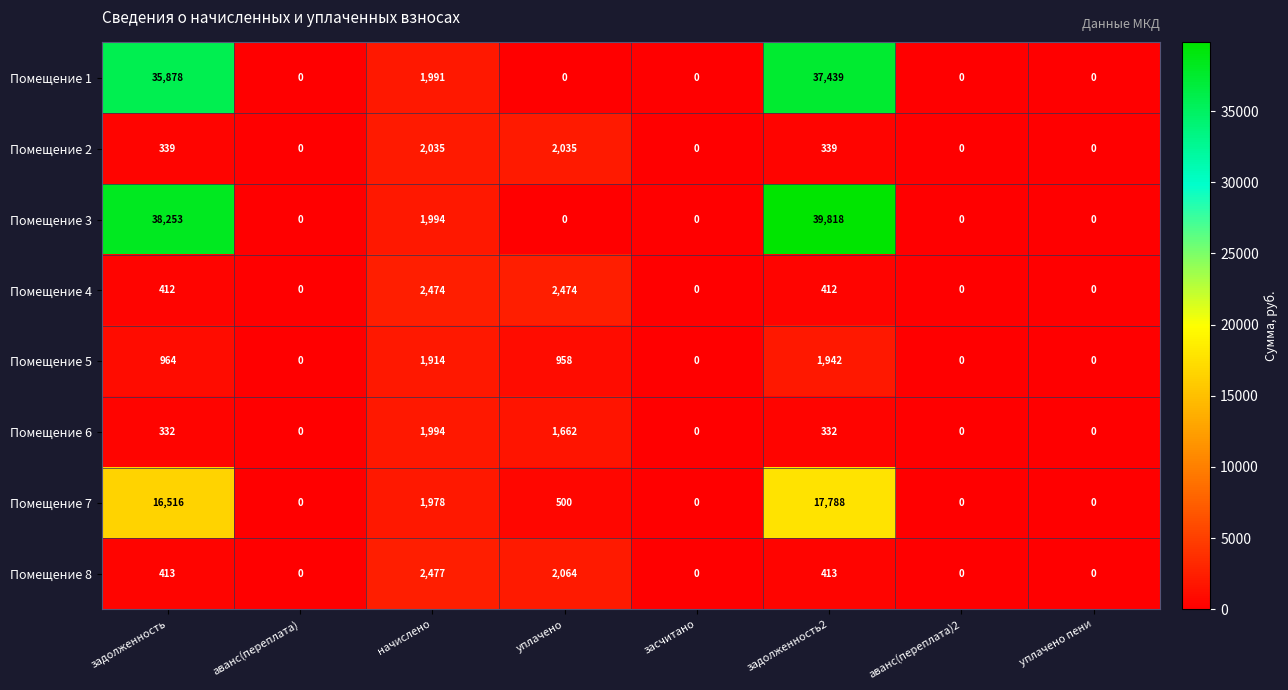

What is the average value of the Помещение 6 series?

540